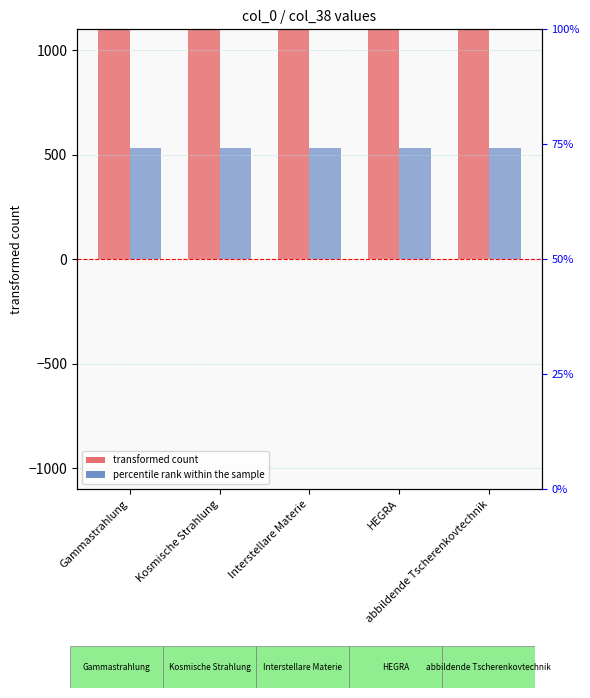

List the series in order of their overall mean, lowest first.

percentile rank within the sample, transformed count